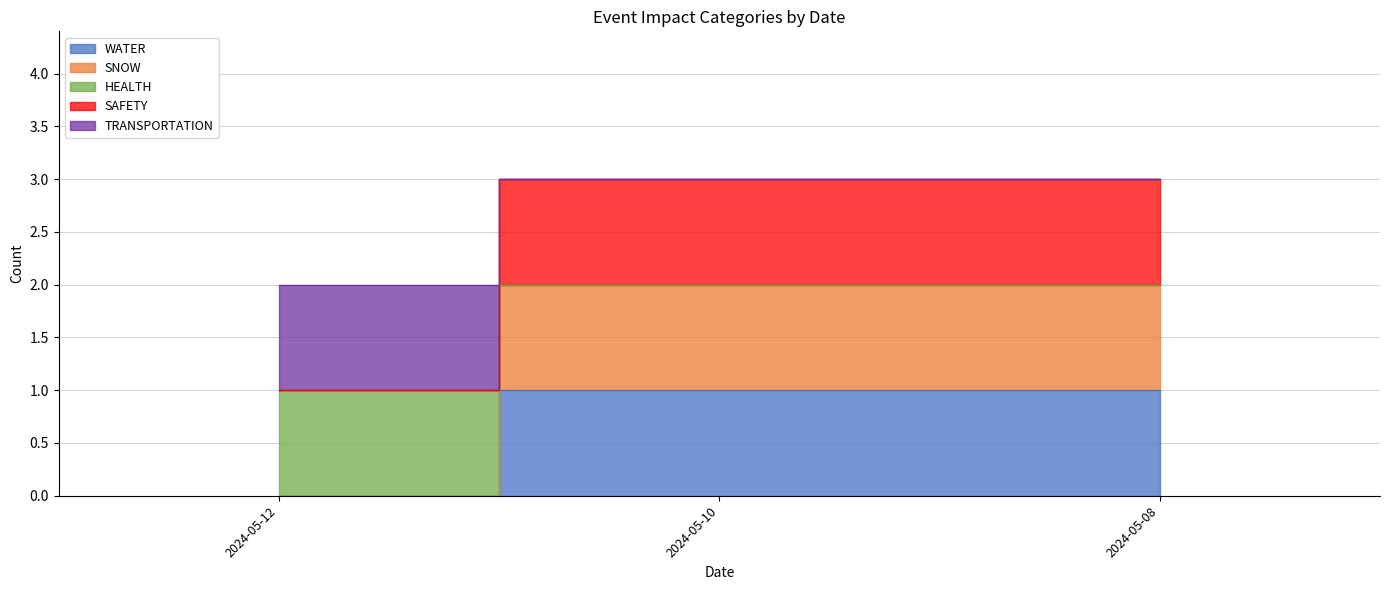

Is the value of TRANSPORTATION at 2024-05-12 greater than the value of SAFETY at 2024-05-10?

No